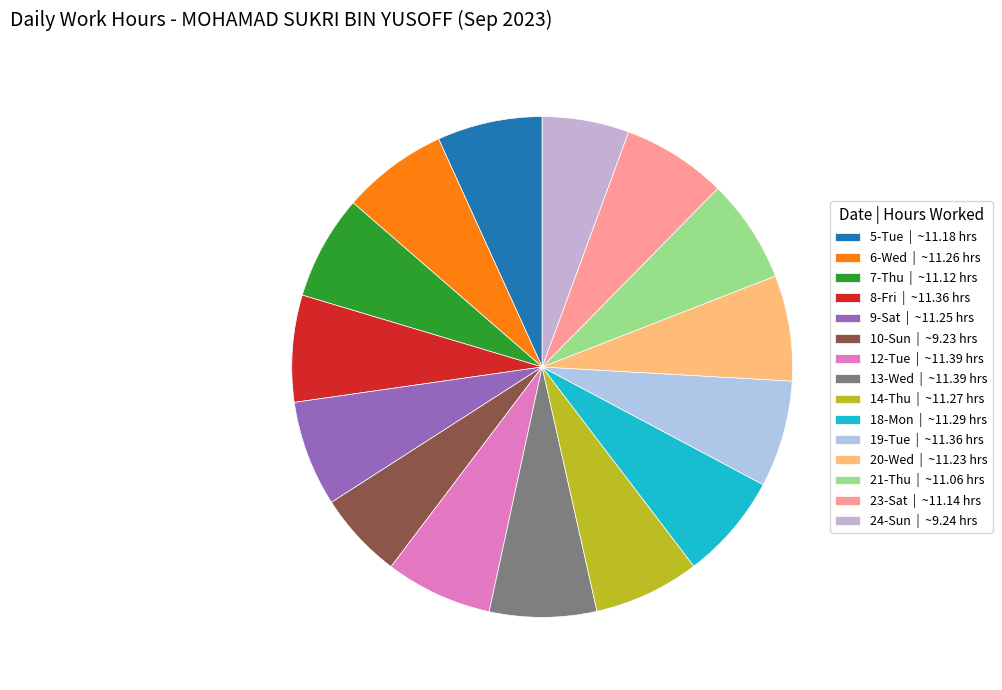

True or false: 13-Wed accounts for 7% of the total.

True